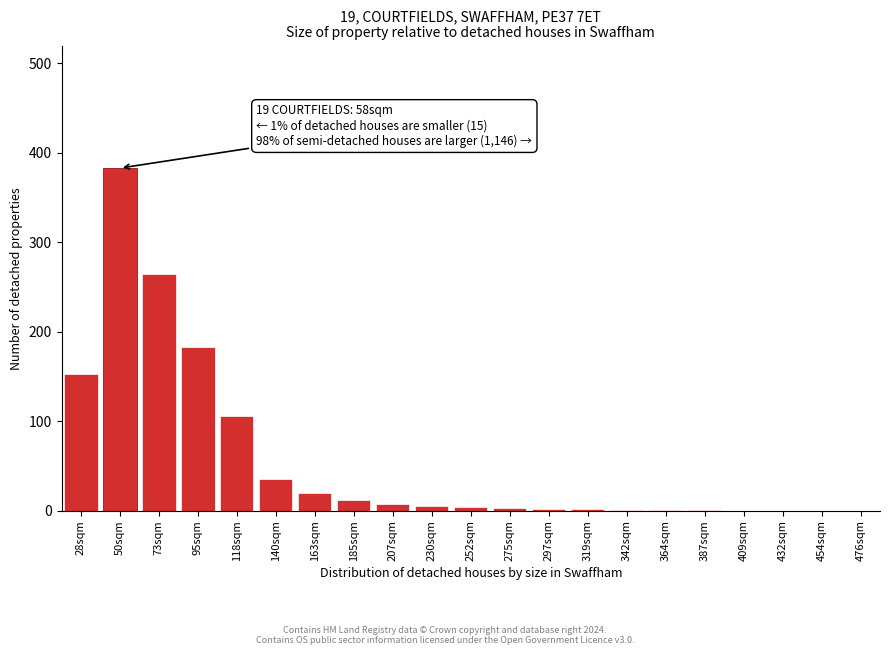

Where is the data nearest to the value 191?

95sqm